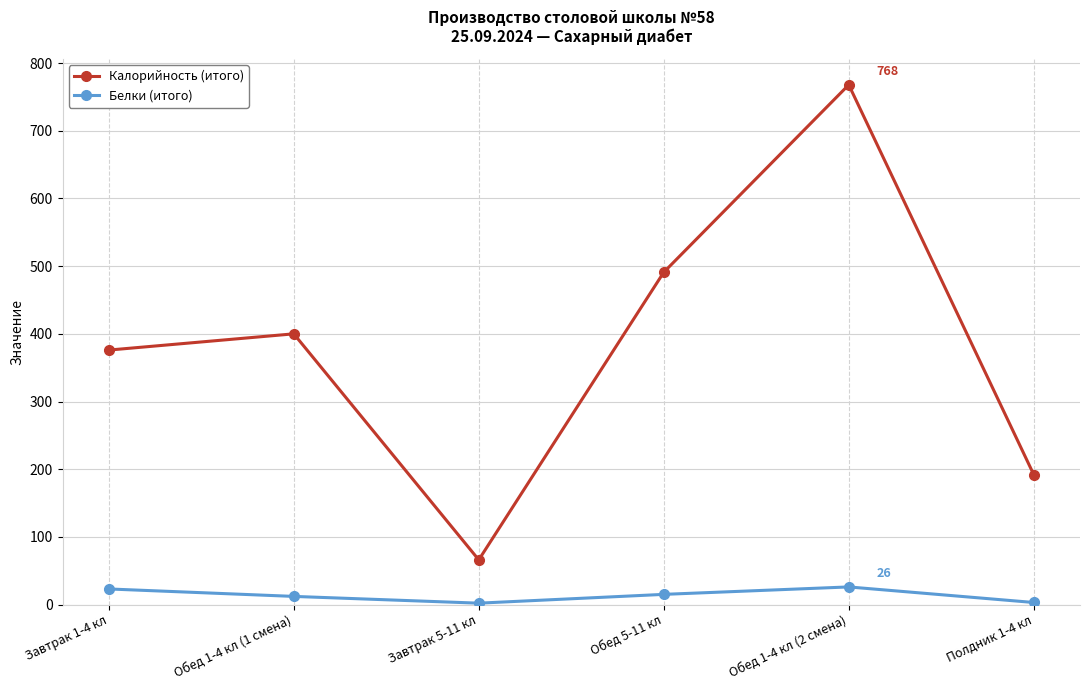

How many lines are shown in the chart?

2